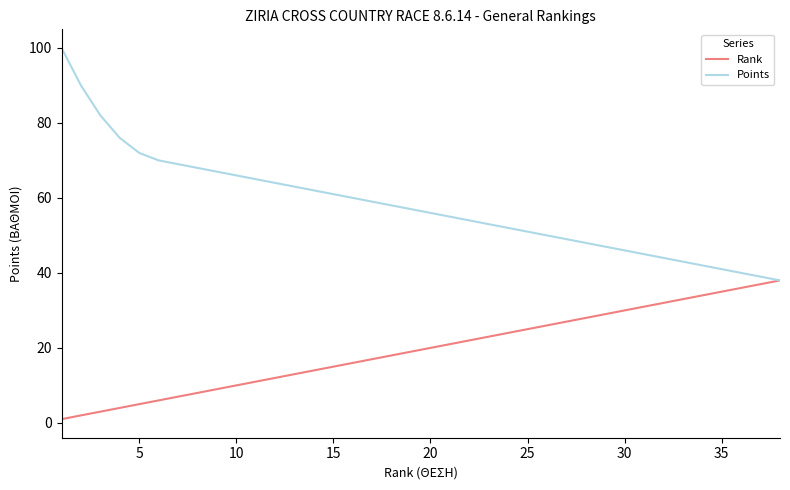

What is the maximum value for Points?

100